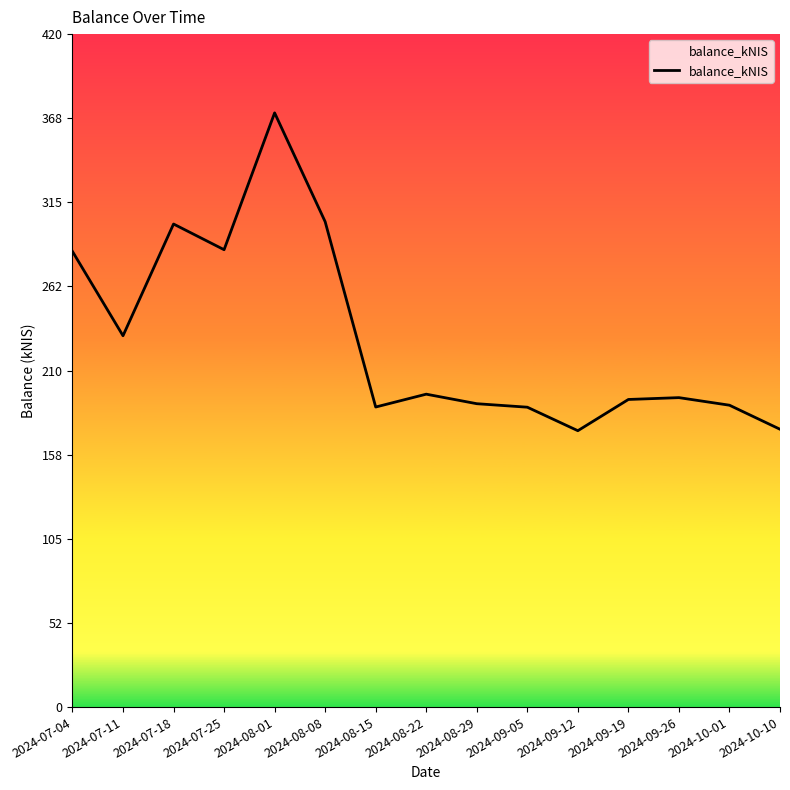

What is the change in value from 2024-07-25 to 2024-08-08?

+17.5